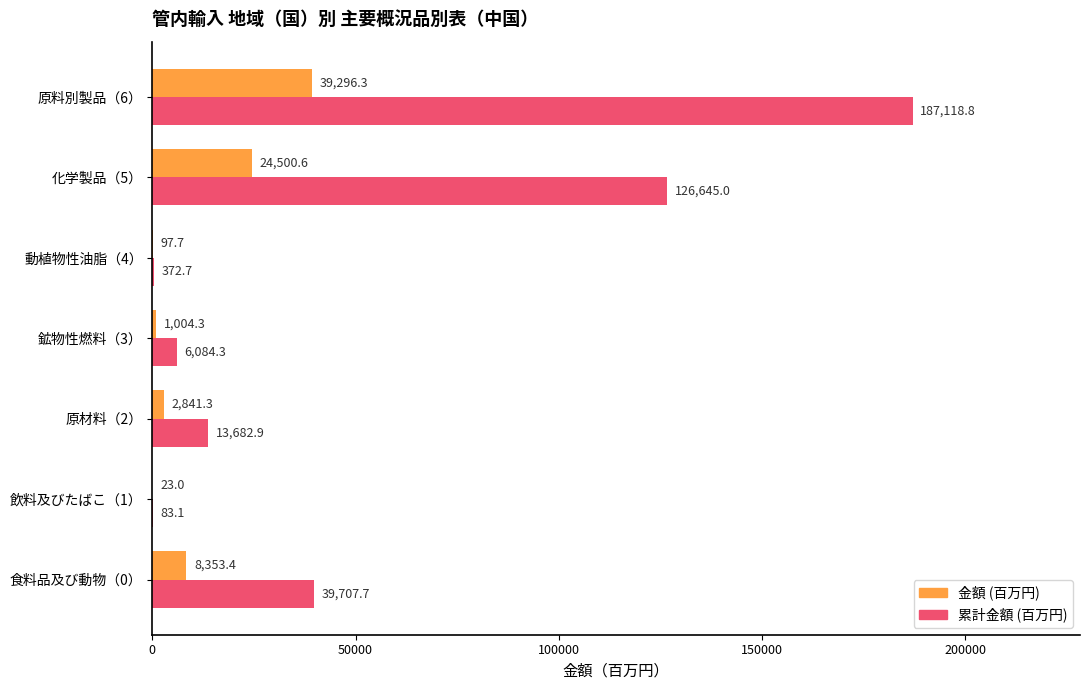

What are all the series names shown in the legend?

金額 (百万円), 累計金額 (百万円)